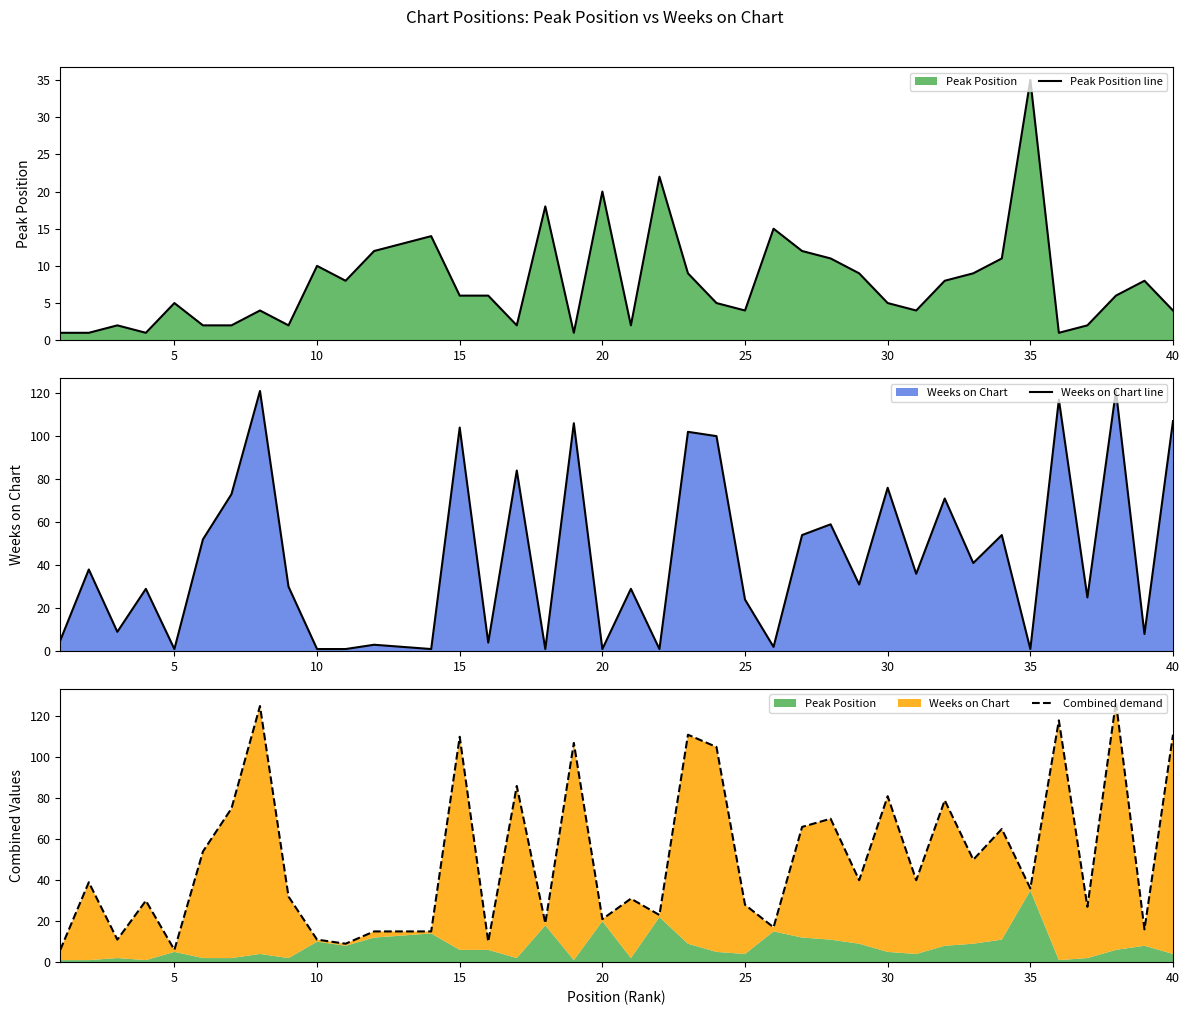

Reading left to right, transcribe all the data shown in this chart.

Peak Position line: 1	1	2	1	5	2	2	4	2	10	8	12	13	14	6	6	2	18	1	20	2	22	9	5	4	15	12	11	9	5	4	8	9	11	35	1	2	6	8	4
Weeks on Chart line: 5	38	9	29	1	52	73	121	30	1	1	3	2	1	104	4	84	1	106	1	29	1	102	100	24	2	54	59	31	76	36	71	41	54	1	117	25	121	8	107
Combined demand: 6	39	11	30	6	54	75	125	32	11	9	15	15	15	110	10	86	19	107	21	31	23	111	105	28	17	66	70	40	81	40	79	50	65	36	118	27	127	16	111